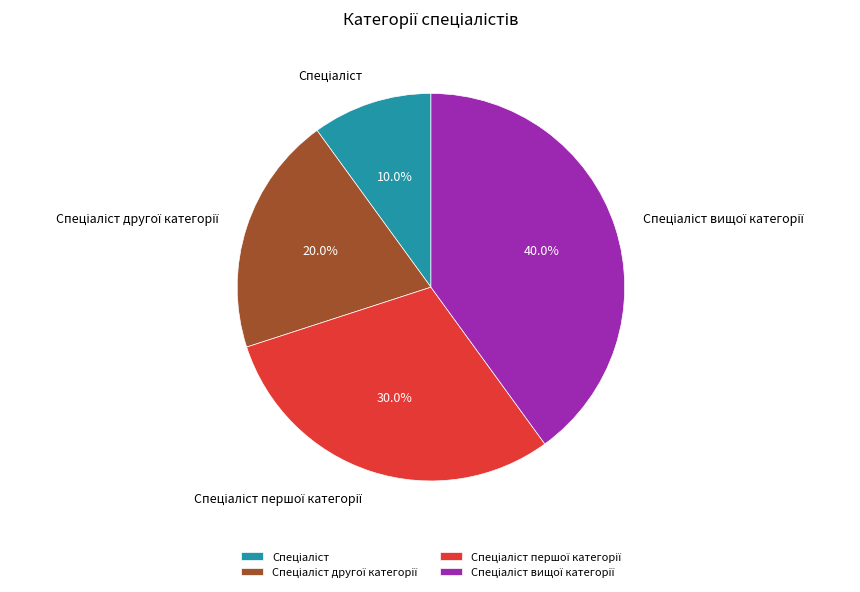

Does any single category account for the majority?

No